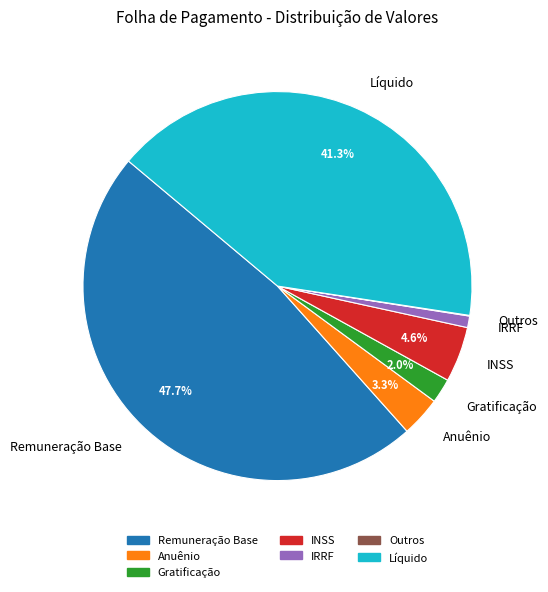

Which slice is the largest?

Remuneração Base